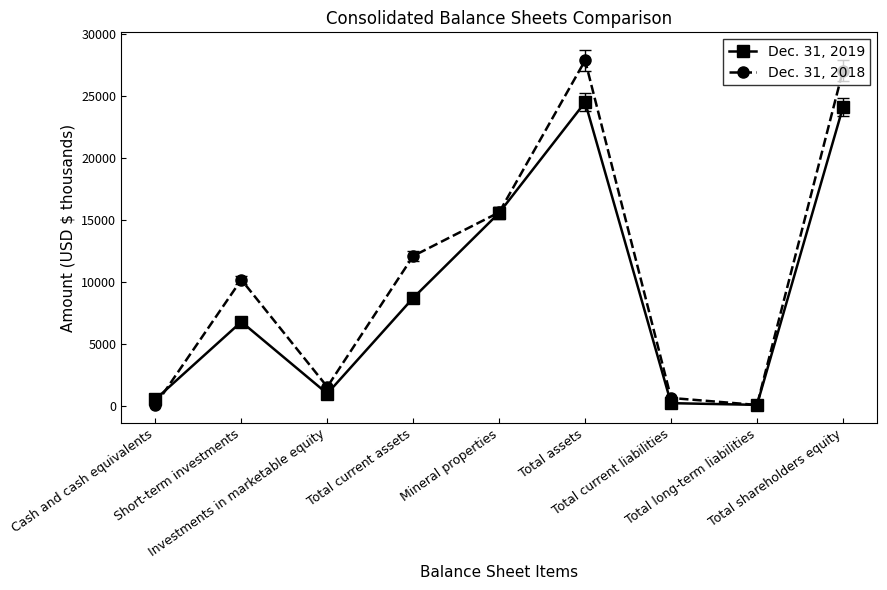

What is the greatest value displayed?

27903